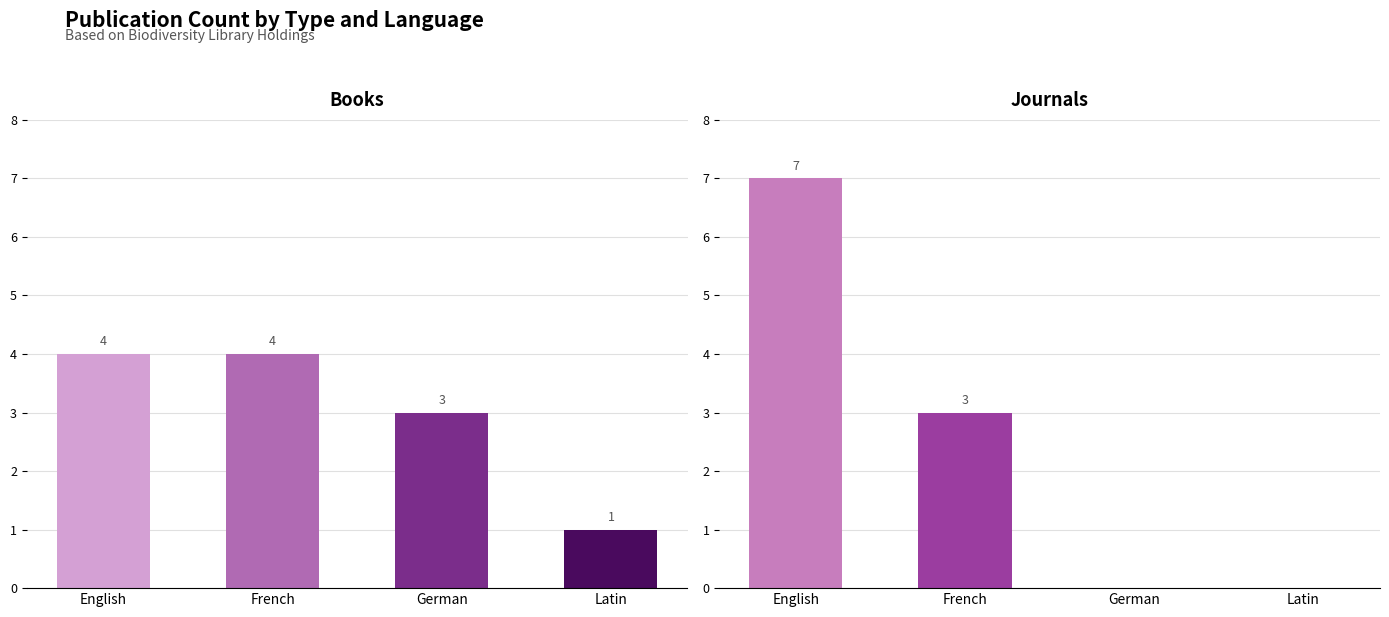

The Book series shows 2 at French. True or false?

False